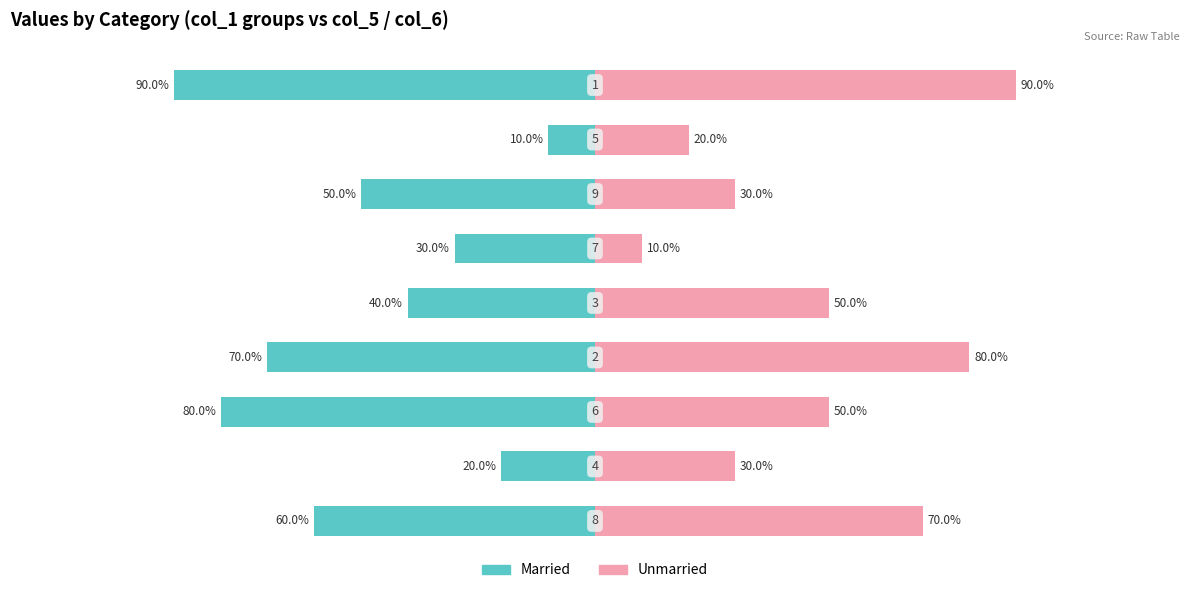

Rank the series at 4 from lowest to highest value.

Married, Unmarried